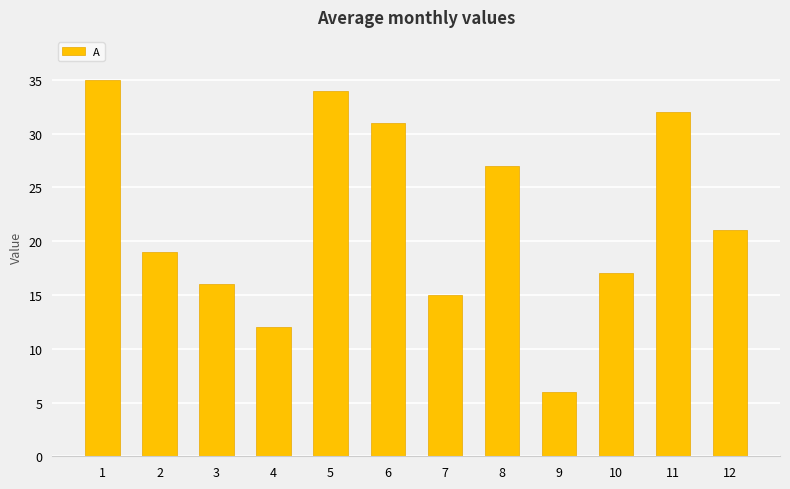

The value at 6 is 31. True or false?

True